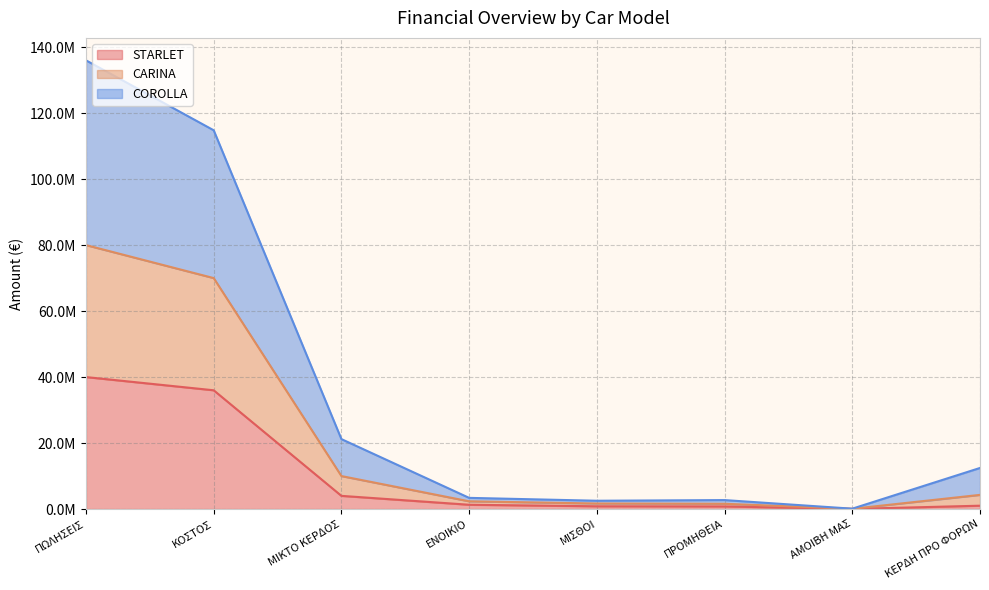

Does the chart display data point markers on the line(s)?

No